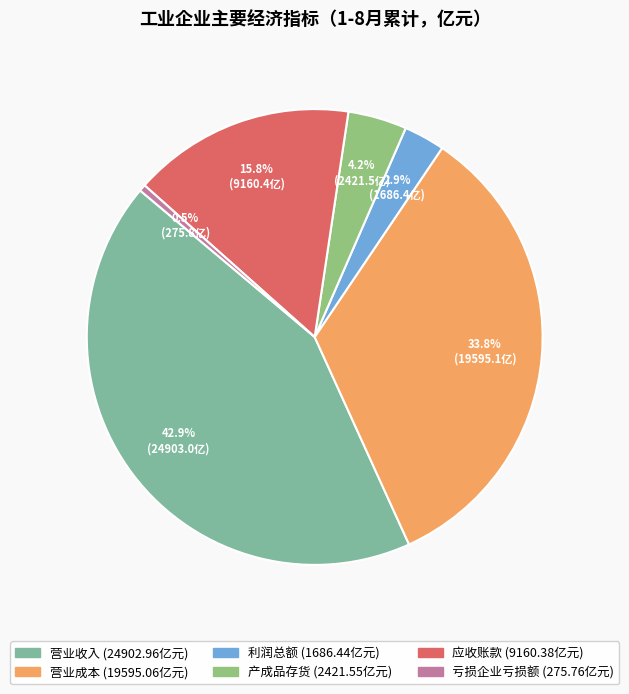

True or false: 营业收入 accounts for 43% of the total.

True